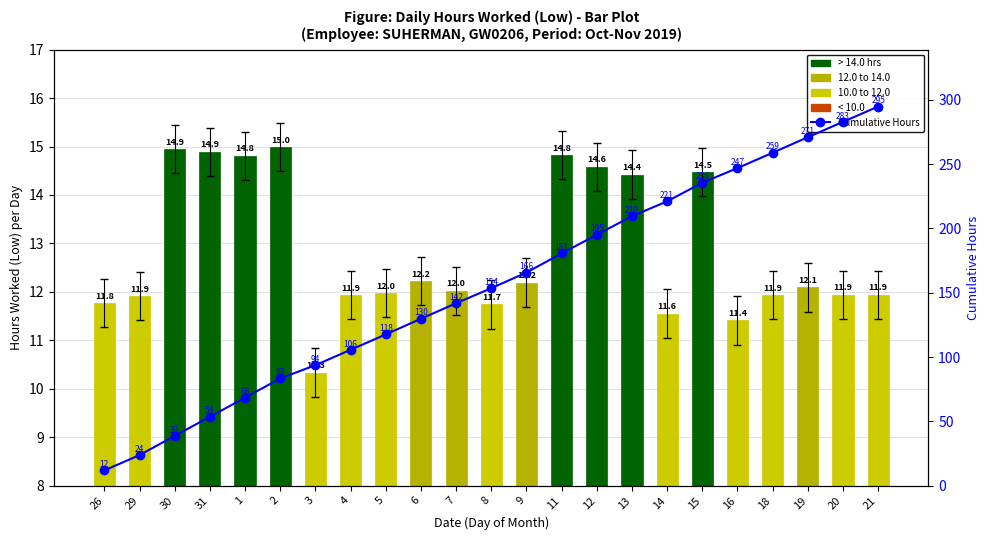

Is the value of Cumulative Hours at 15 greater than the value of Hours Worked (Low) at 15?

Yes